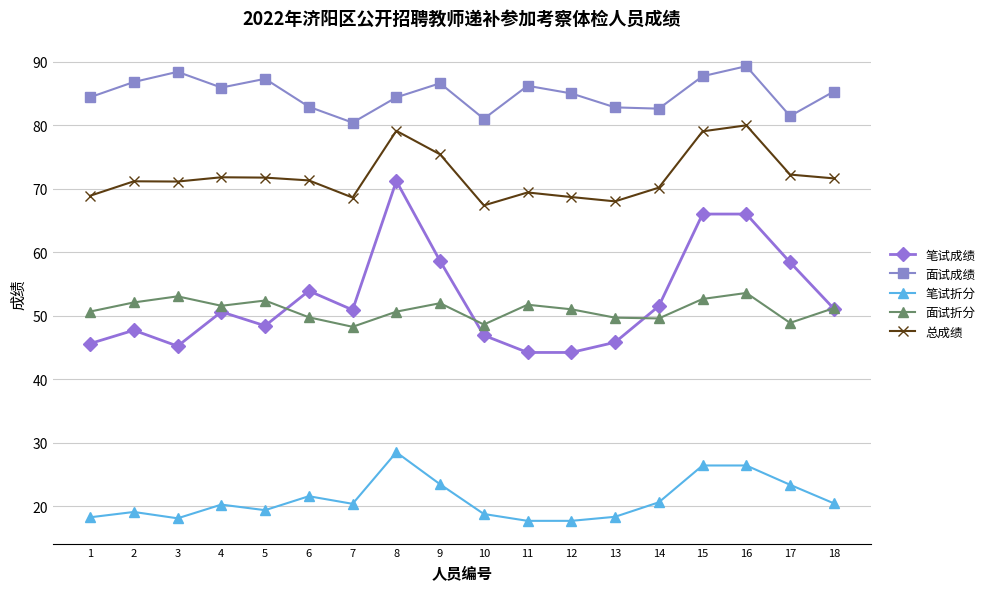

Which series has the largest total across all categories?

面试成绩